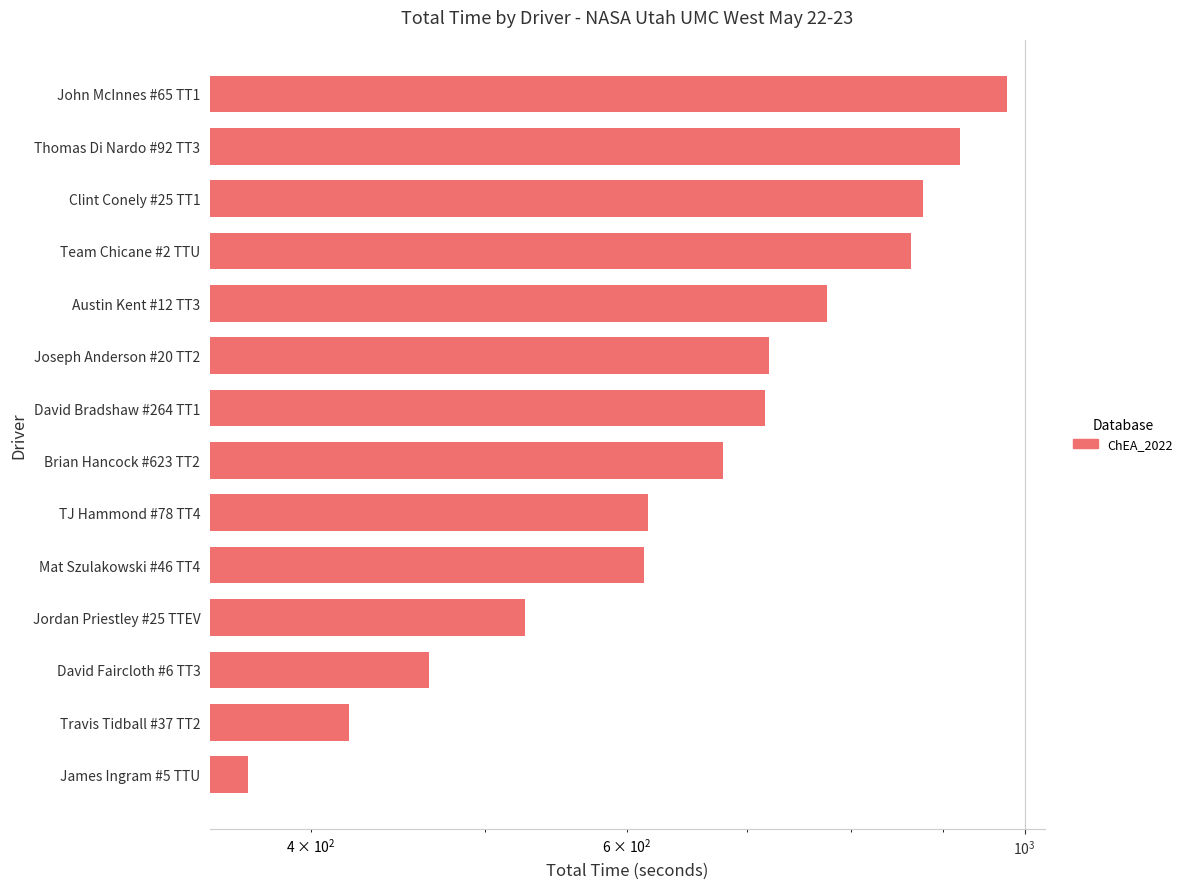

How many data points are above 716?

7